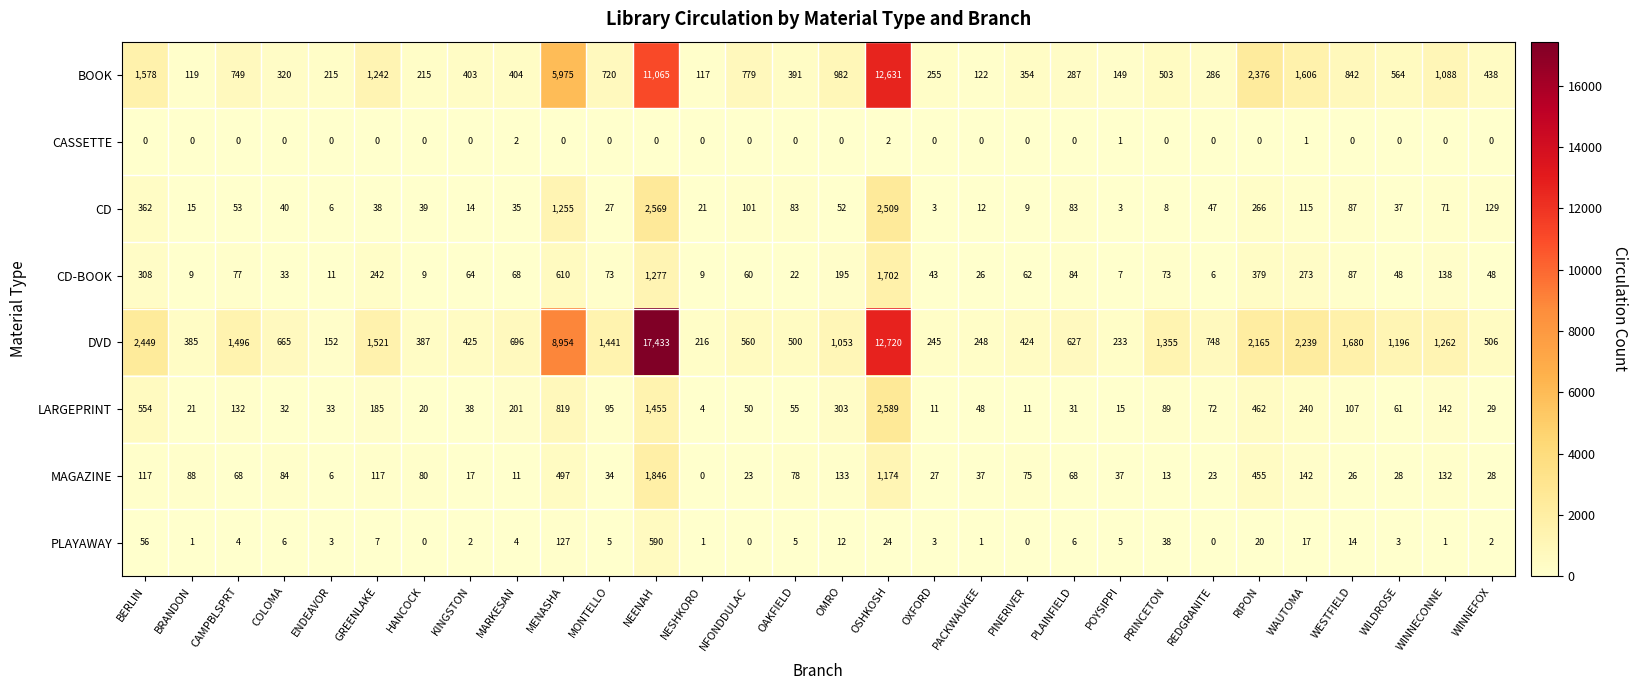

Which label corresponds to the largest value in the chart?

NEENAH